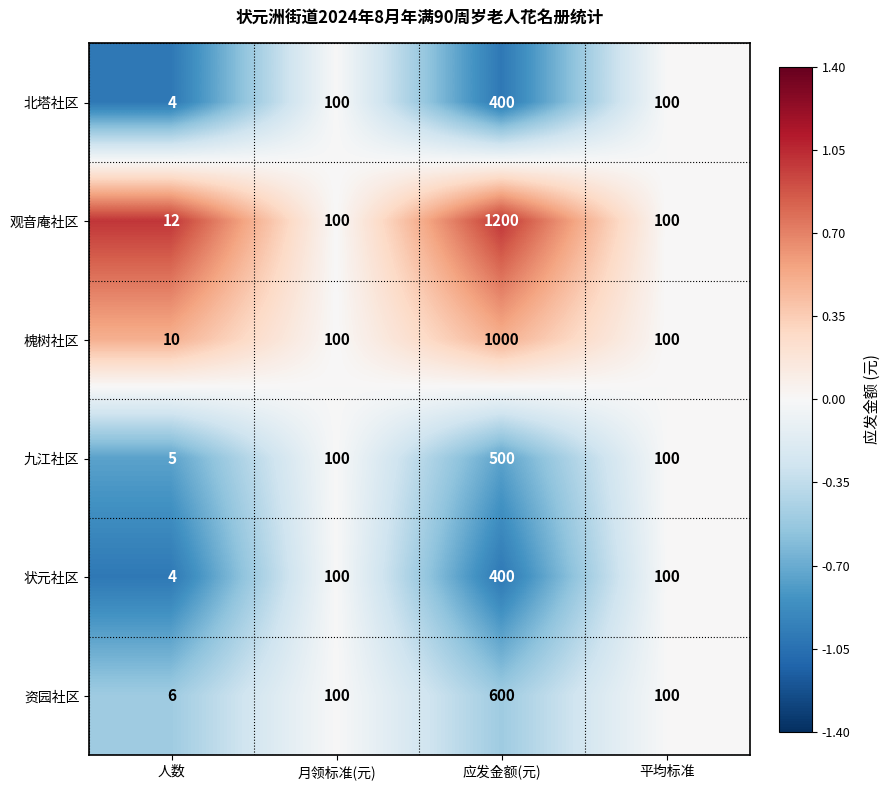

Which series has the largest total across all categories?

观音庵社区